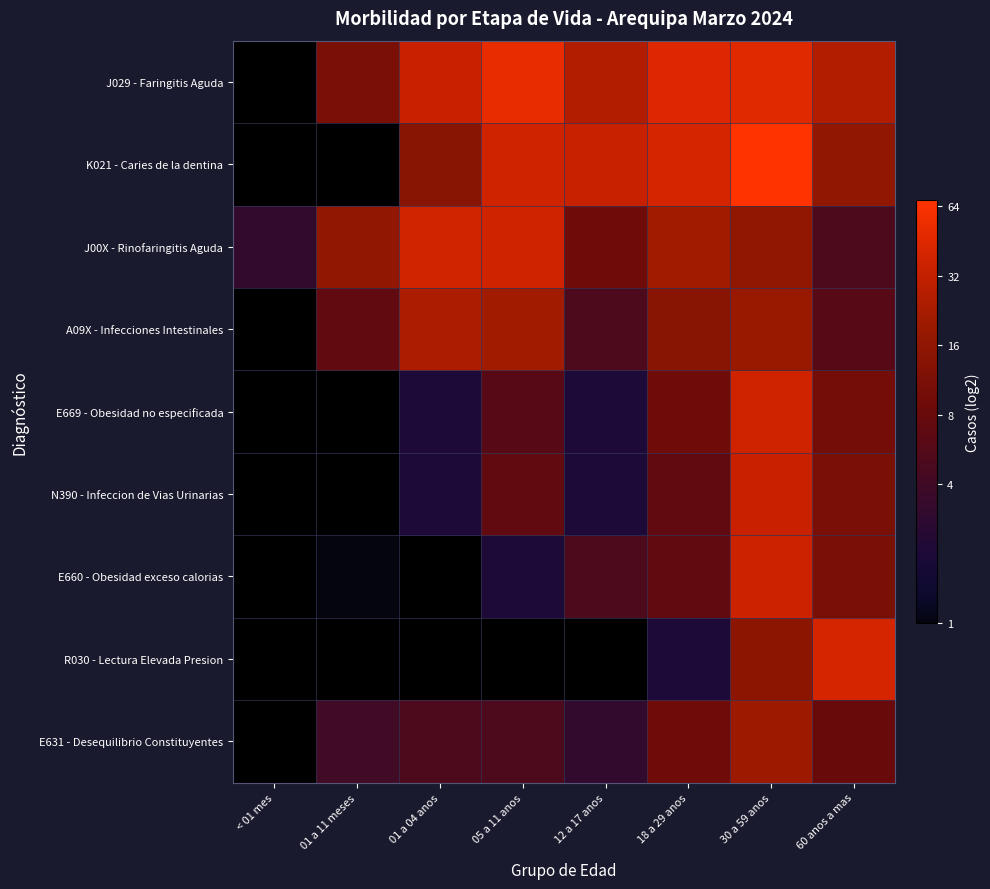

Which has a higher value, < 01 mes or 01 a 04 anos?

01 a 04 anos